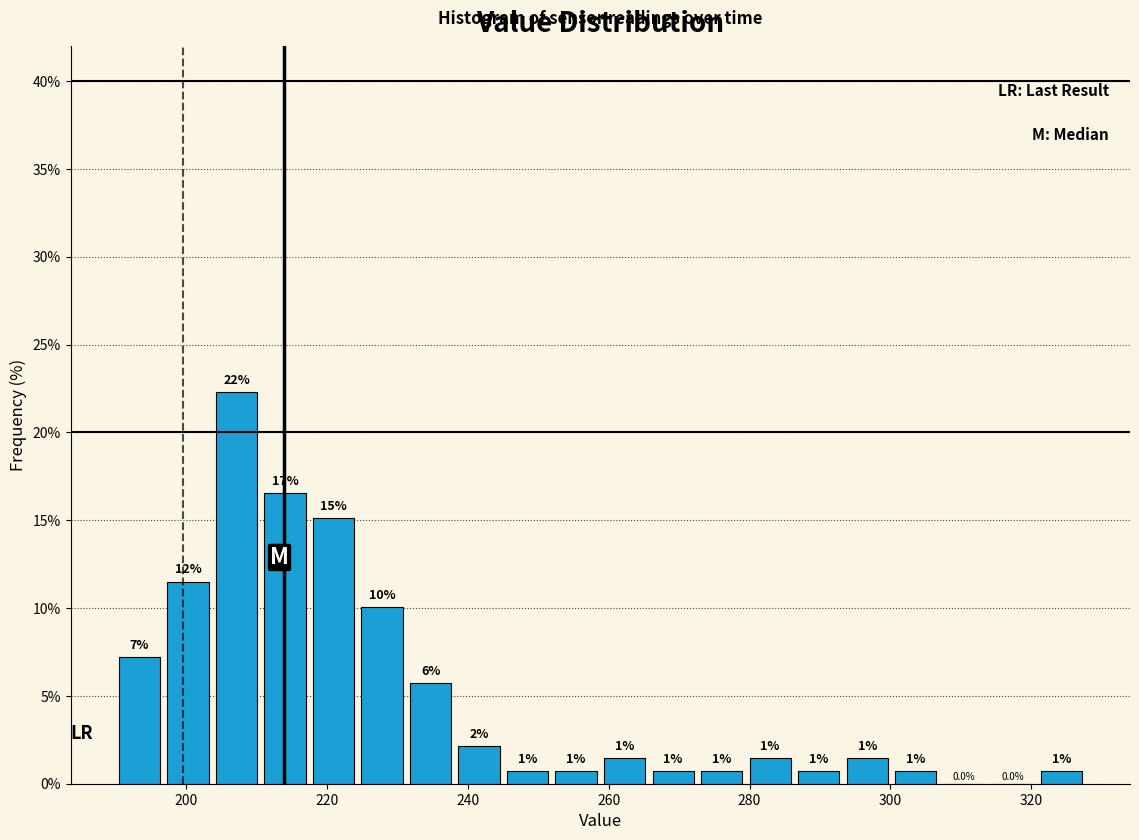

Read against the x-axis, roughly where is the centre of the tallest bar?

208